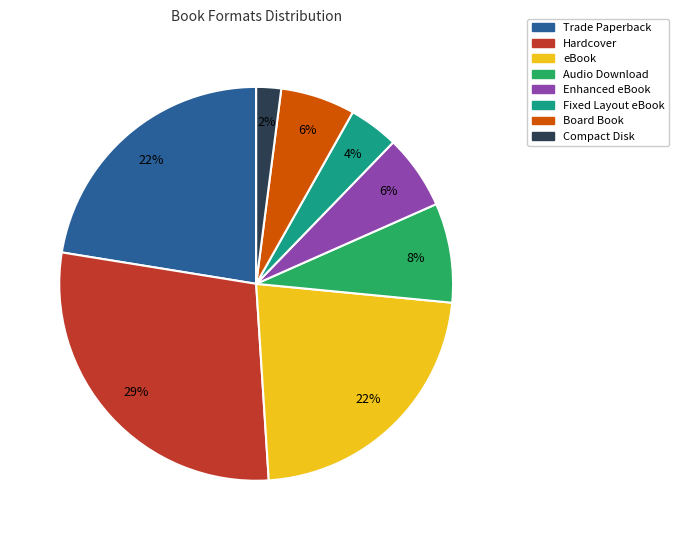

To the nearest percent, what is the difference between the Fixed Layout eBook and eBook slice percentages?

18%